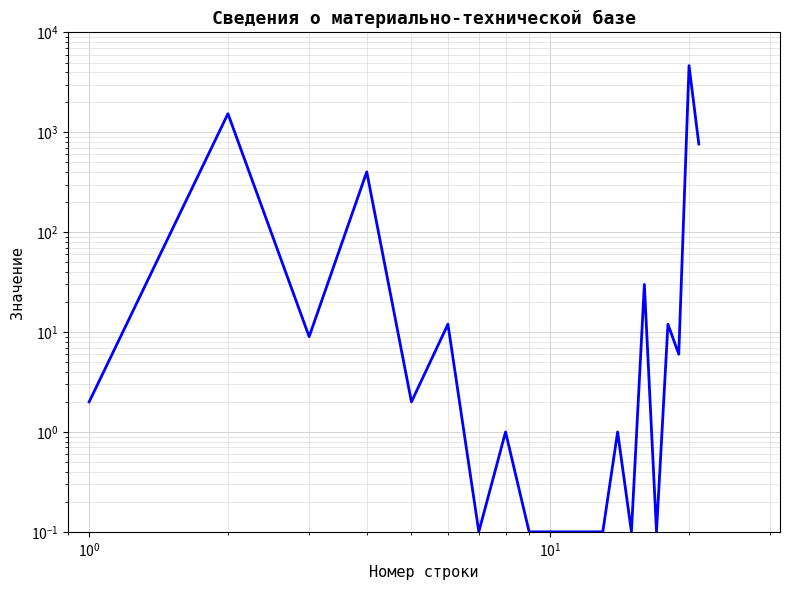

True or false: the data has more than 2 interior local peaks.

True